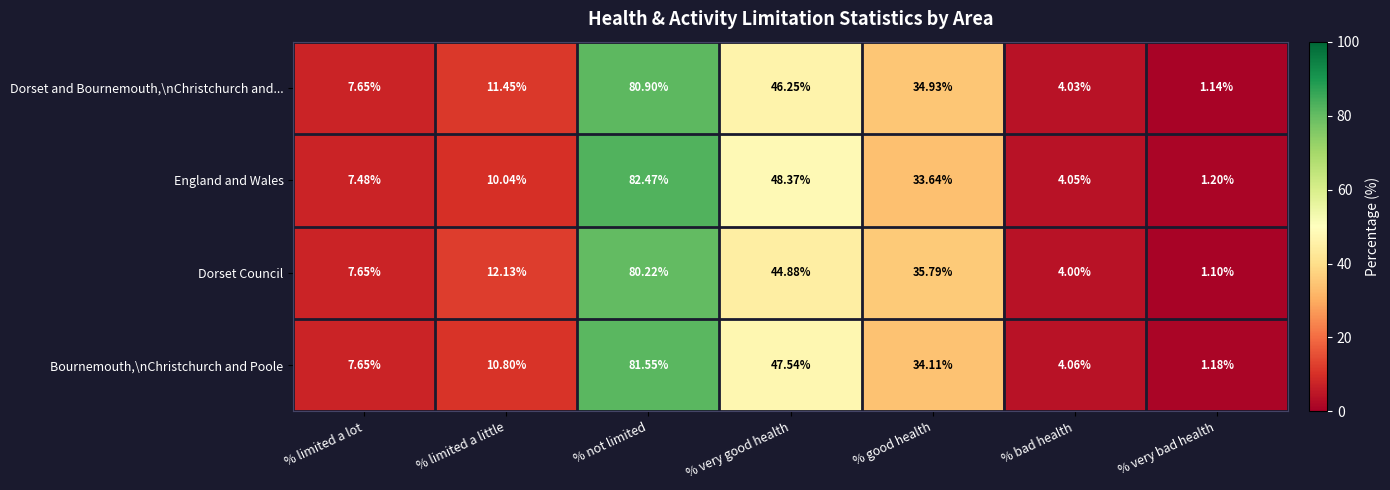

List the series in order of their overall mean, lowest first.

Dorset Council, Dorset and Bournemouth,\nChristchurch and..., Bournemouth,\nChristchurch and Poole, England and Wales